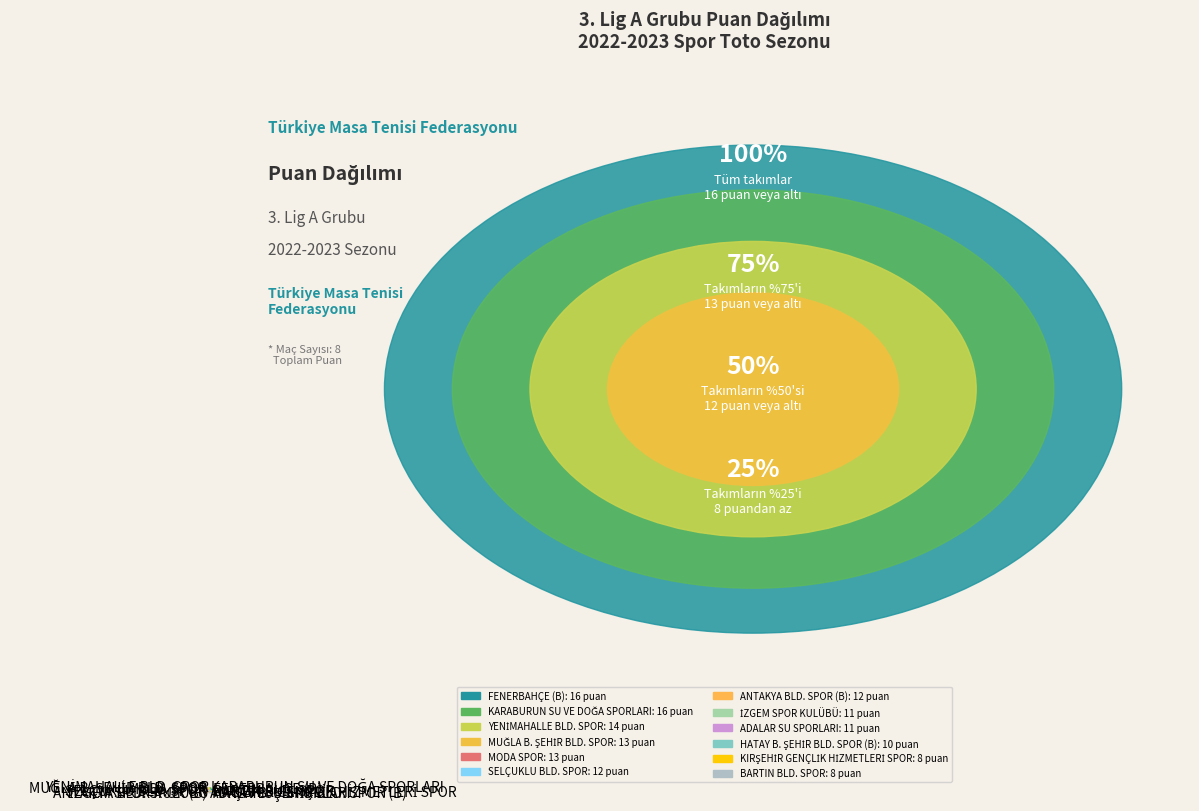

True or false: ANTAKYA BLD. SPOR (B) accounts for 1% of the total.

False